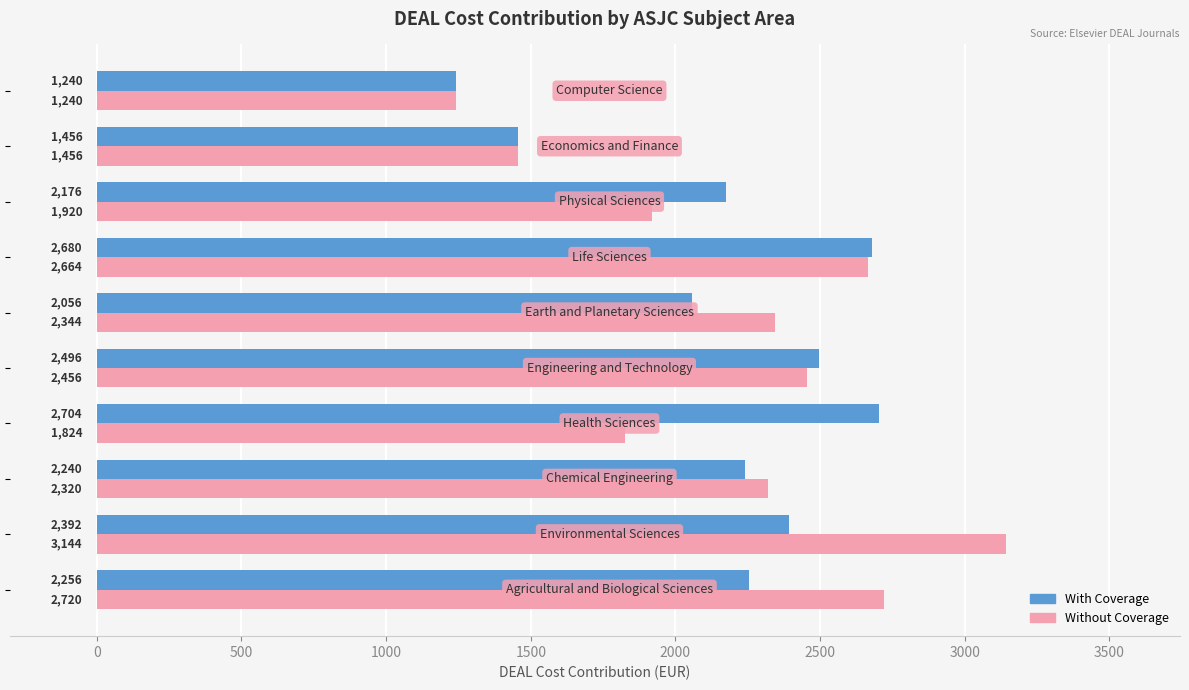

How many data points does each series have?

10